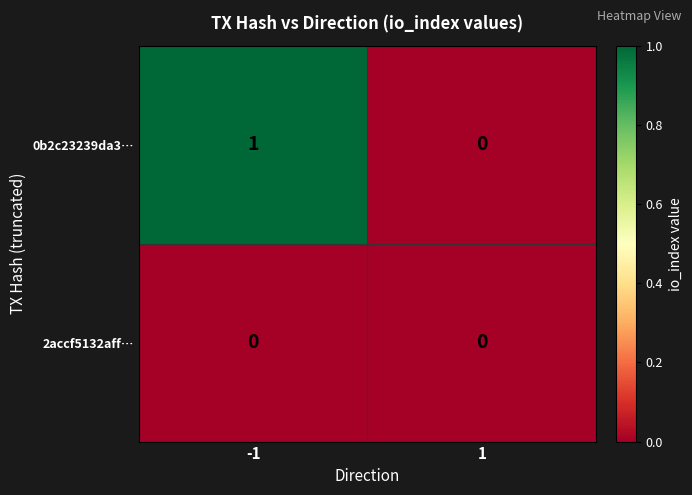

Which series changed the most between -1 and 1?

0b2c23239da3…